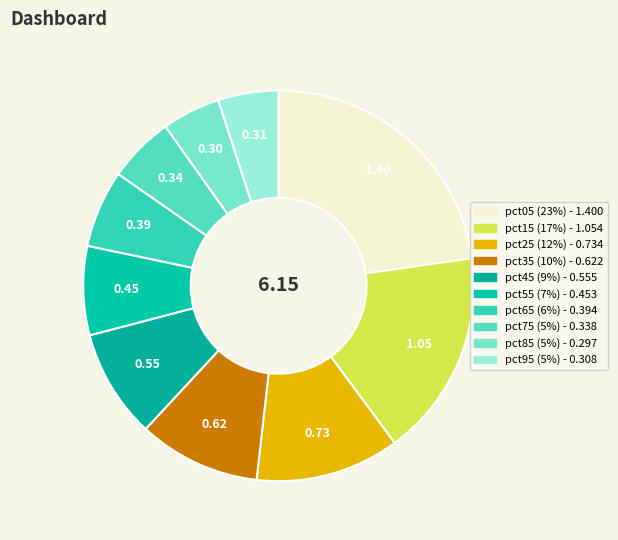

True or false: pct65 accounts for 1% of the total.

False